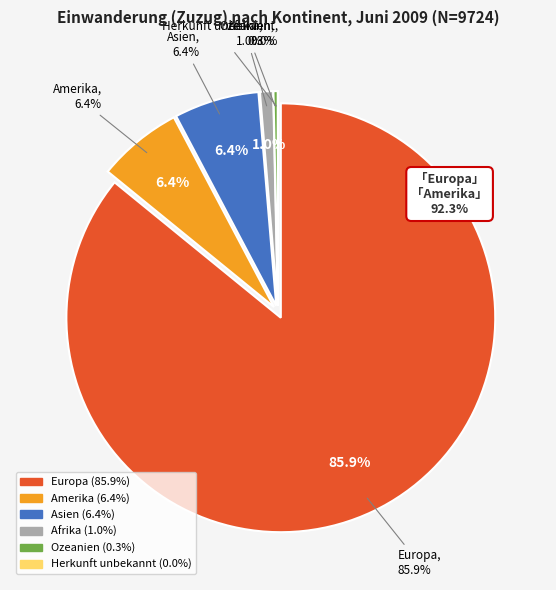

Combined, do Herkunft unbekannt and Europa account for over 50%?

Yes